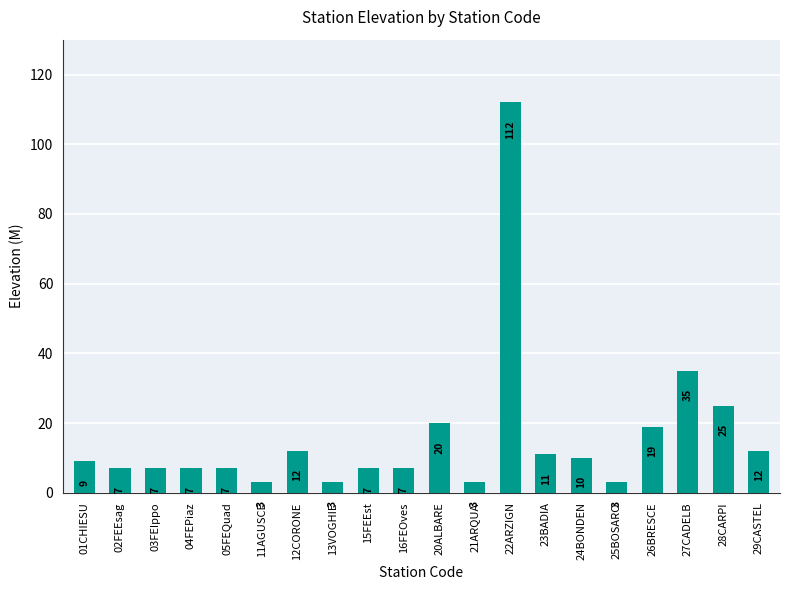

Is it true that the value at 28CARPI is 5?

False